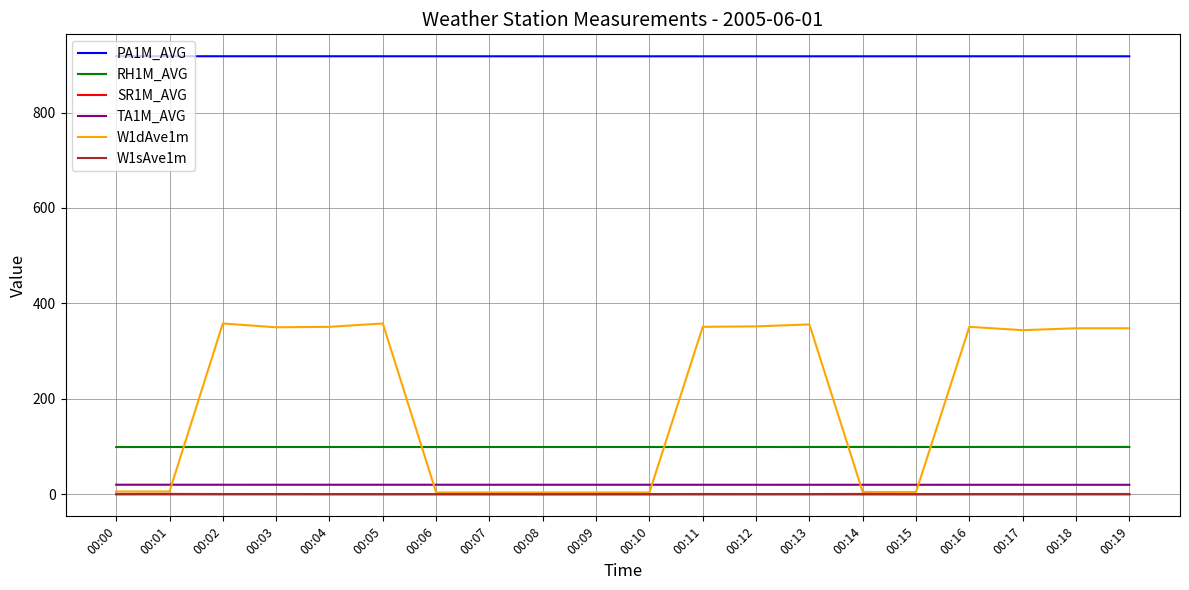

What are all the series names shown in the legend?

PA1M_AVG, RH1M_AVG, SR1M_AVG, TA1M_AVG, W1dAve1m, W1sAve1m